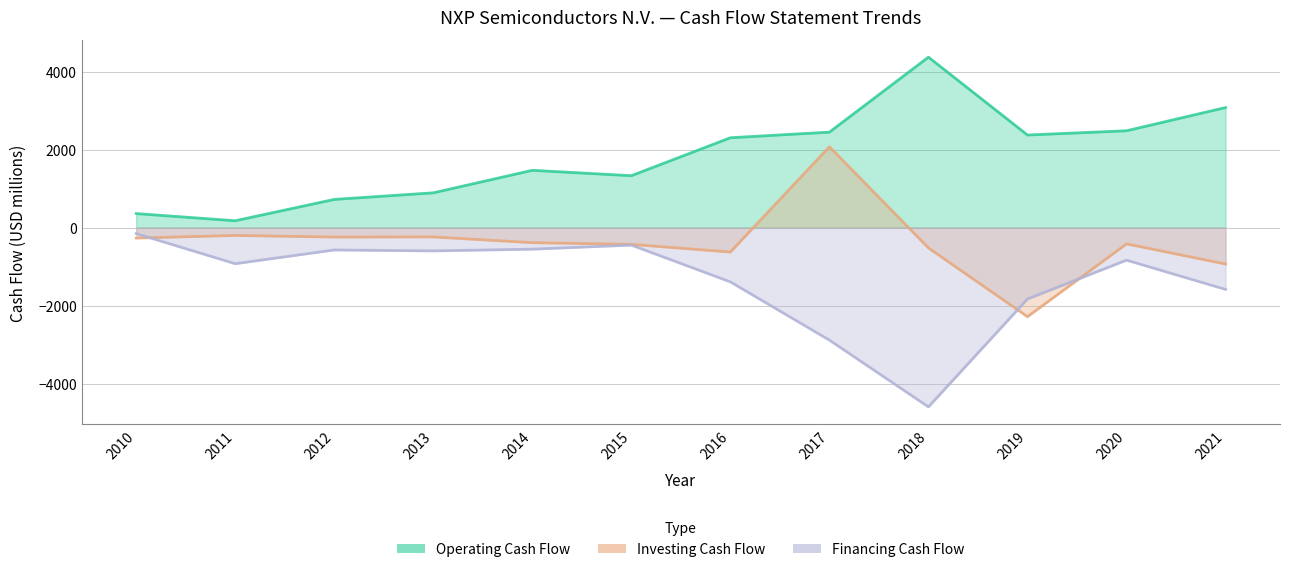

Does the chart display data point markers on the line(s)?

No